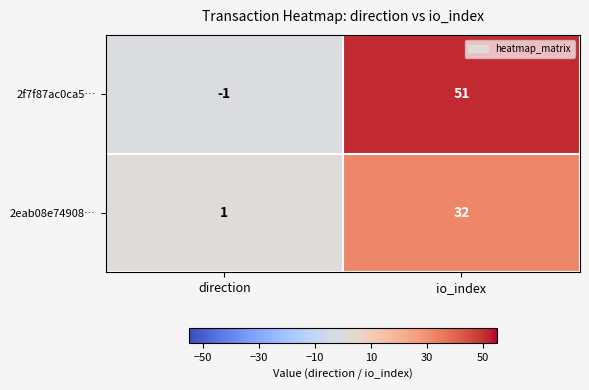

Rank the series at io_index from lowest to highest value.

2eab08e74908…, 2f7f87ac0ca5…